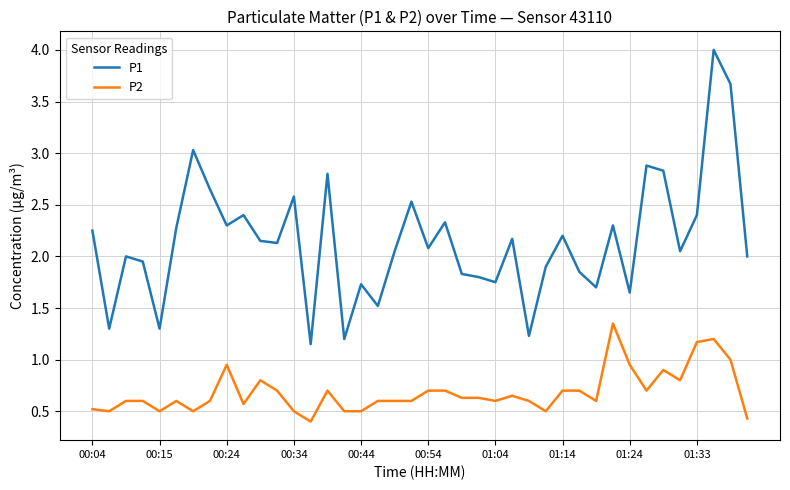

Count the number of categories in the chart.

40